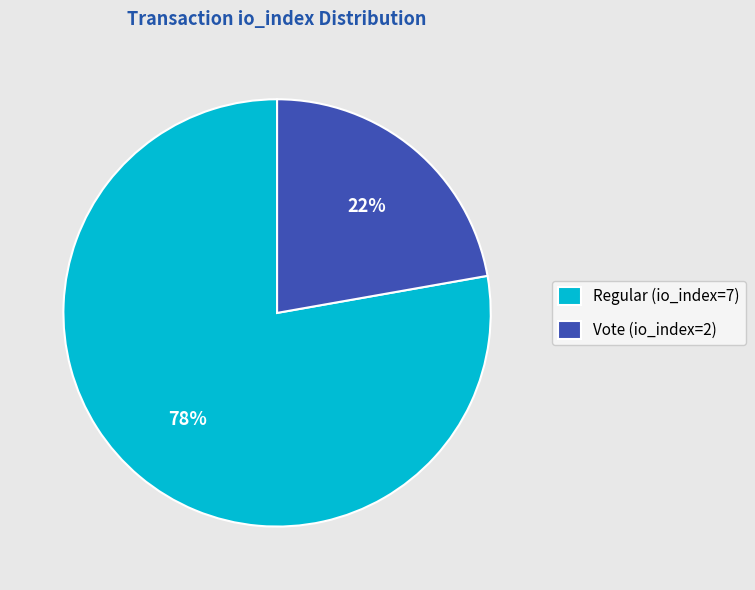

Which category accounts for the majority?

Regular (io_index=7)